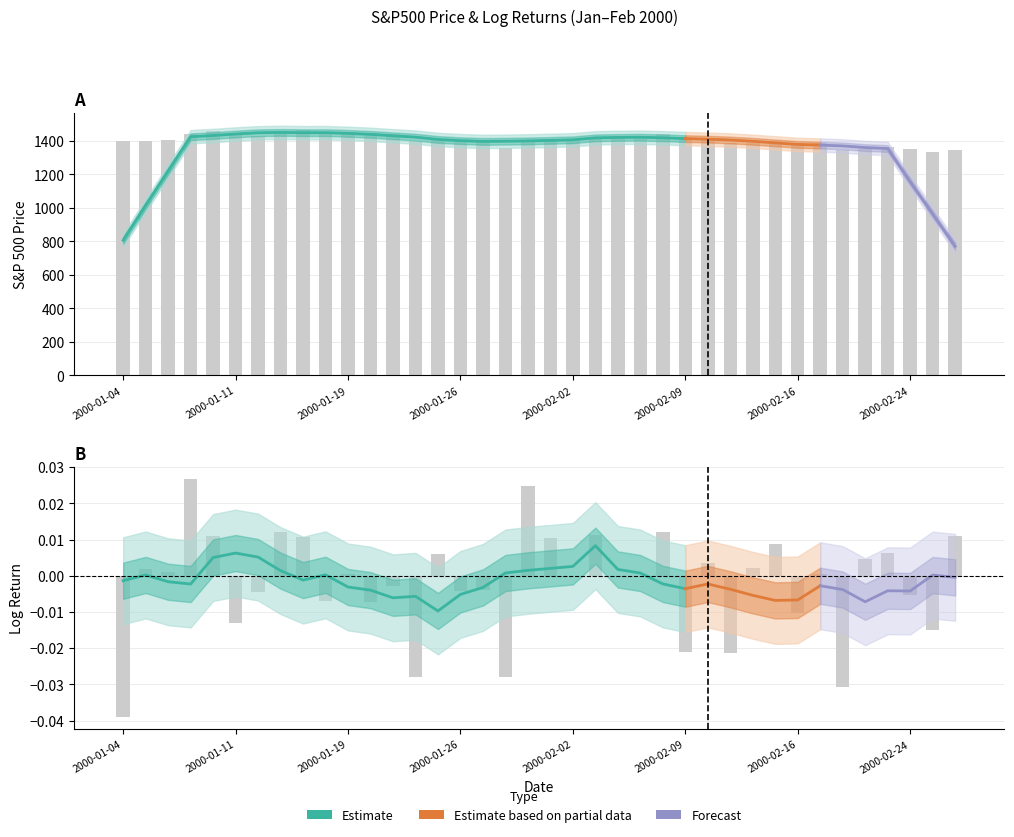

What is the difference between the maximum and minimum values in the S&P500 series?

131.8